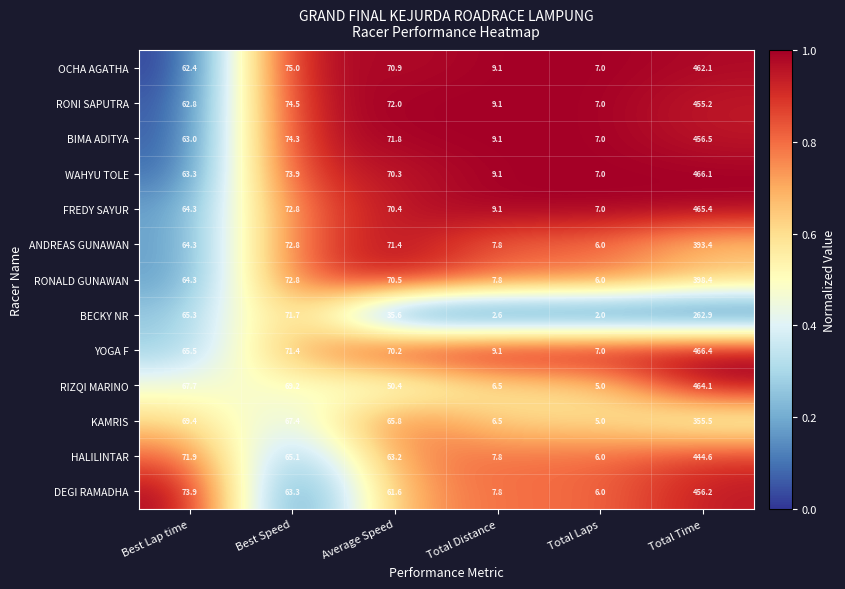

Is the value of FREDY SAYUR at Total Time greater than the value of WAHYU TOLE at Total Time?

No